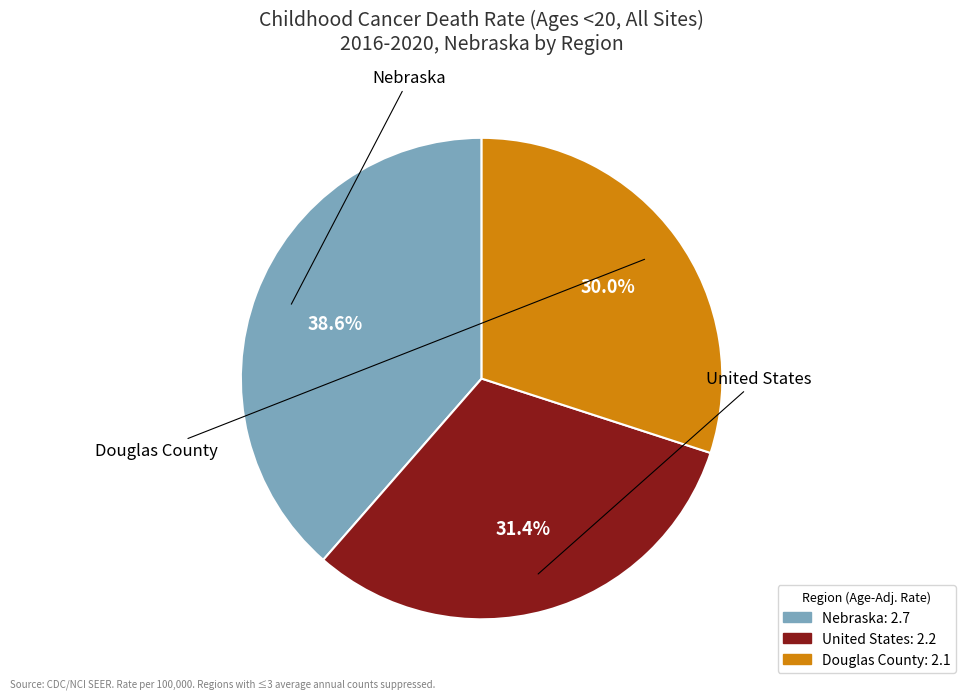

Which slice is the smallest?

Douglas County